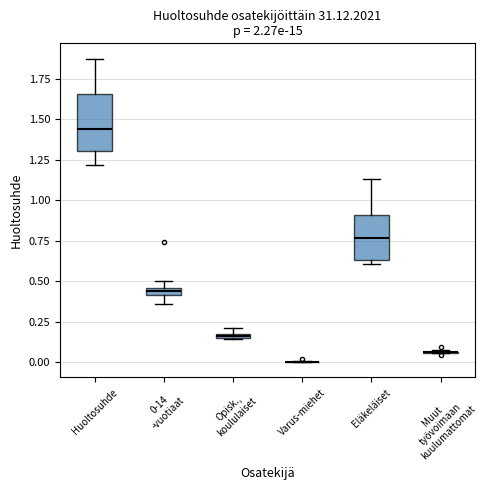

Where is the upper edge of the box for Eläkeläiset on the y-axis? The values are not printed on the chart, so give them approximately, as read against the axis.

0.90